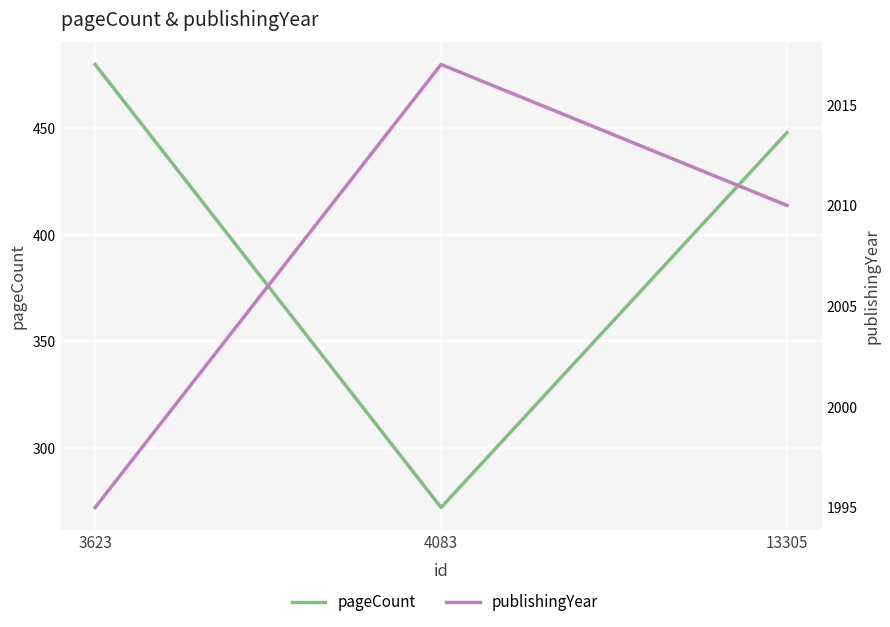

Reading left to right, what are all the values shown in this chart?

pageCount: 3623=480	4083=272	13305=448
publishingYear: 3623=1995	4083=2017	13305=2010